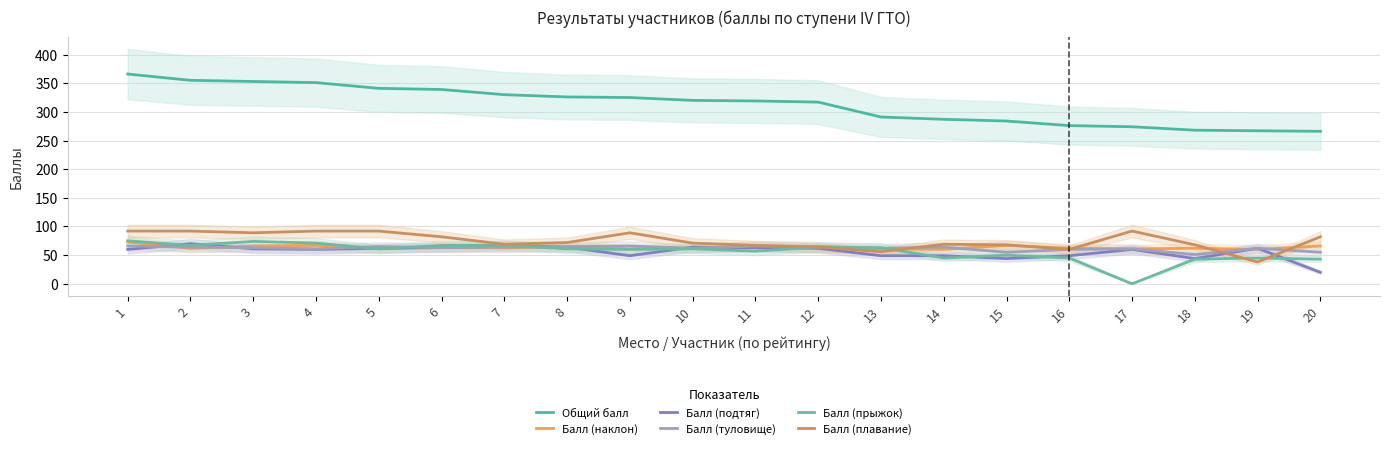

Which label corresponds to the smallest value in the chart?

17